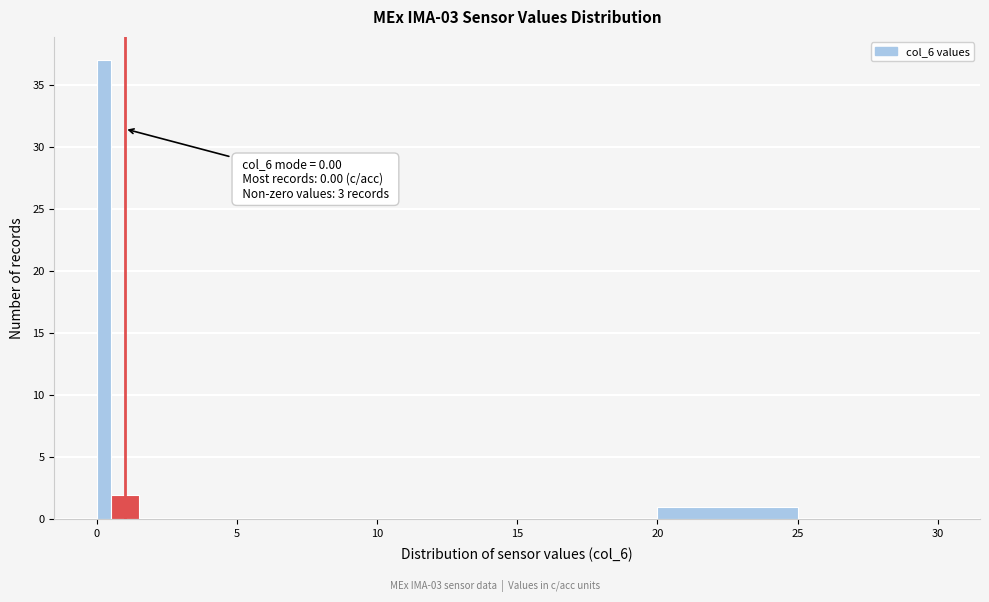

Read against the x-axis, roughly where is the centre of the tallest bar?

0.5